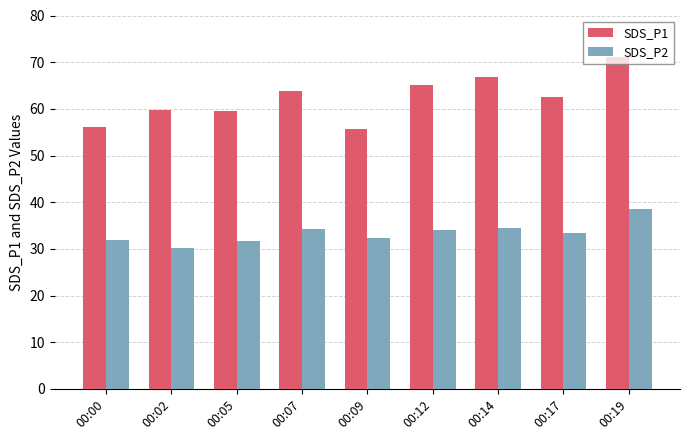

How many values in the SDS_P2 series exceed 33?

5